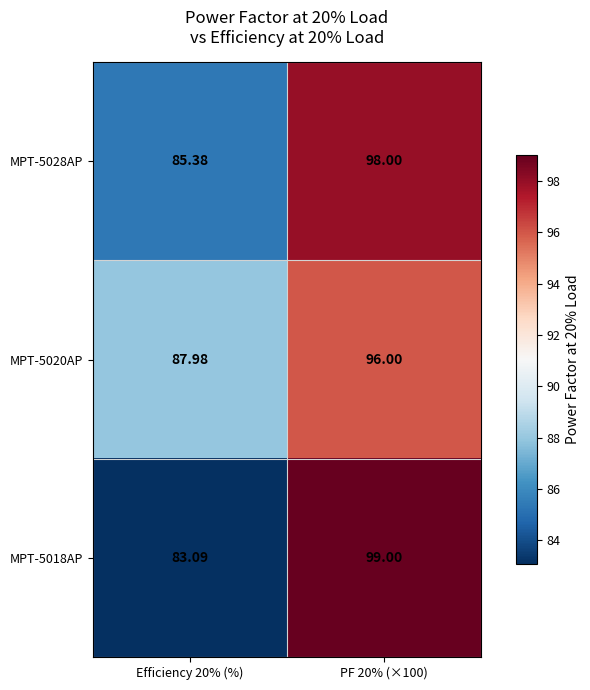

Is the value of MPT-5018AP at PF 20% (×100) greater than the value of MPT-5020AP at PF 20% (×100)?

Yes